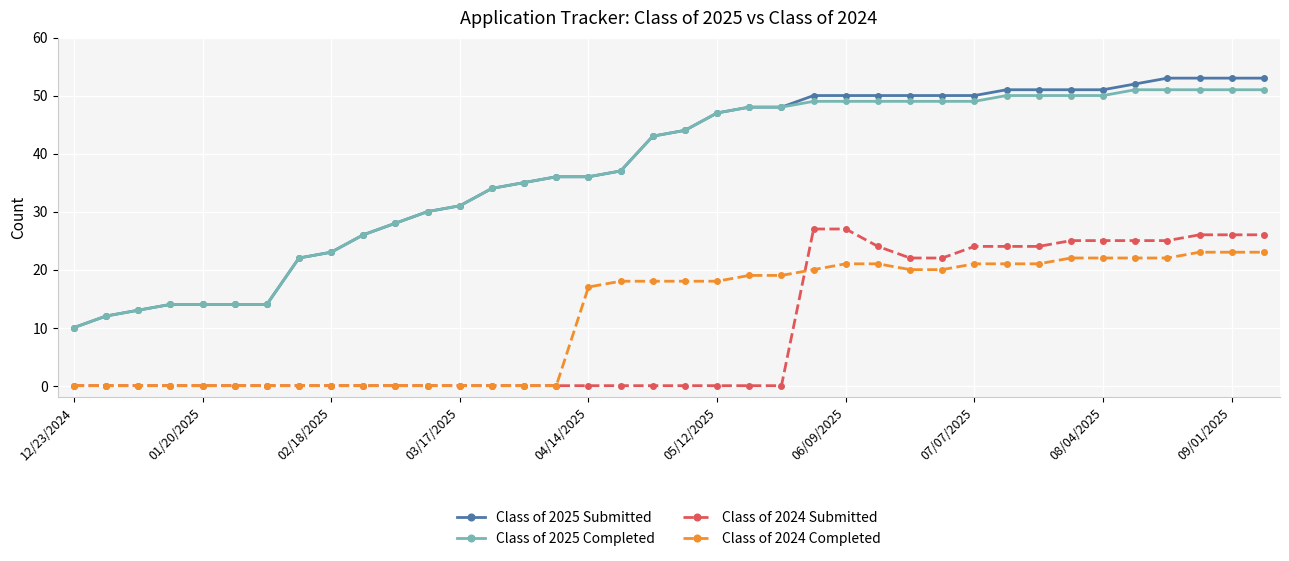

What is the difference between the maximum and minimum values in the Class of 2024 Submitted series?

27